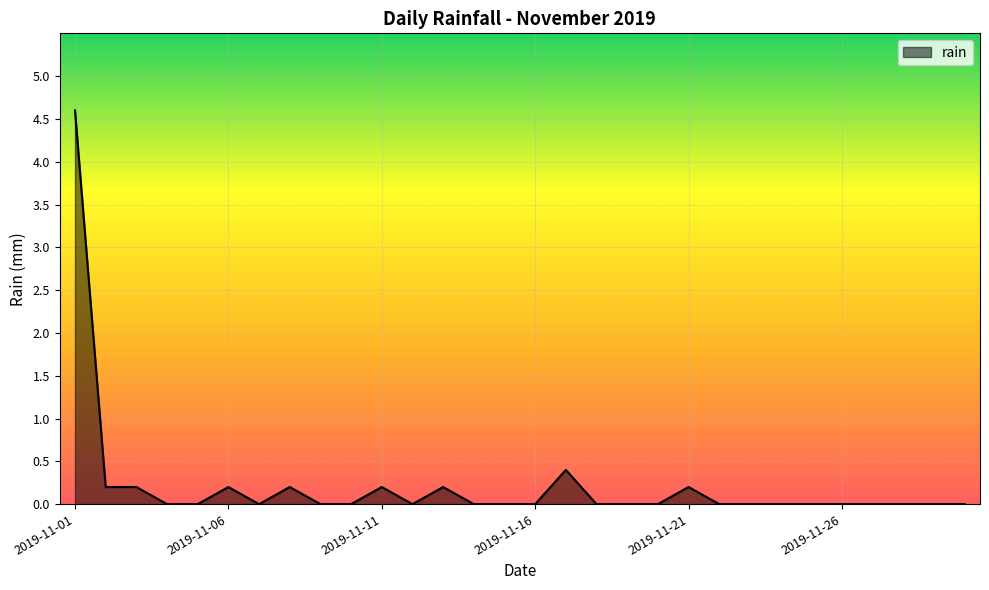

What is the greatest value displayed?

4.6